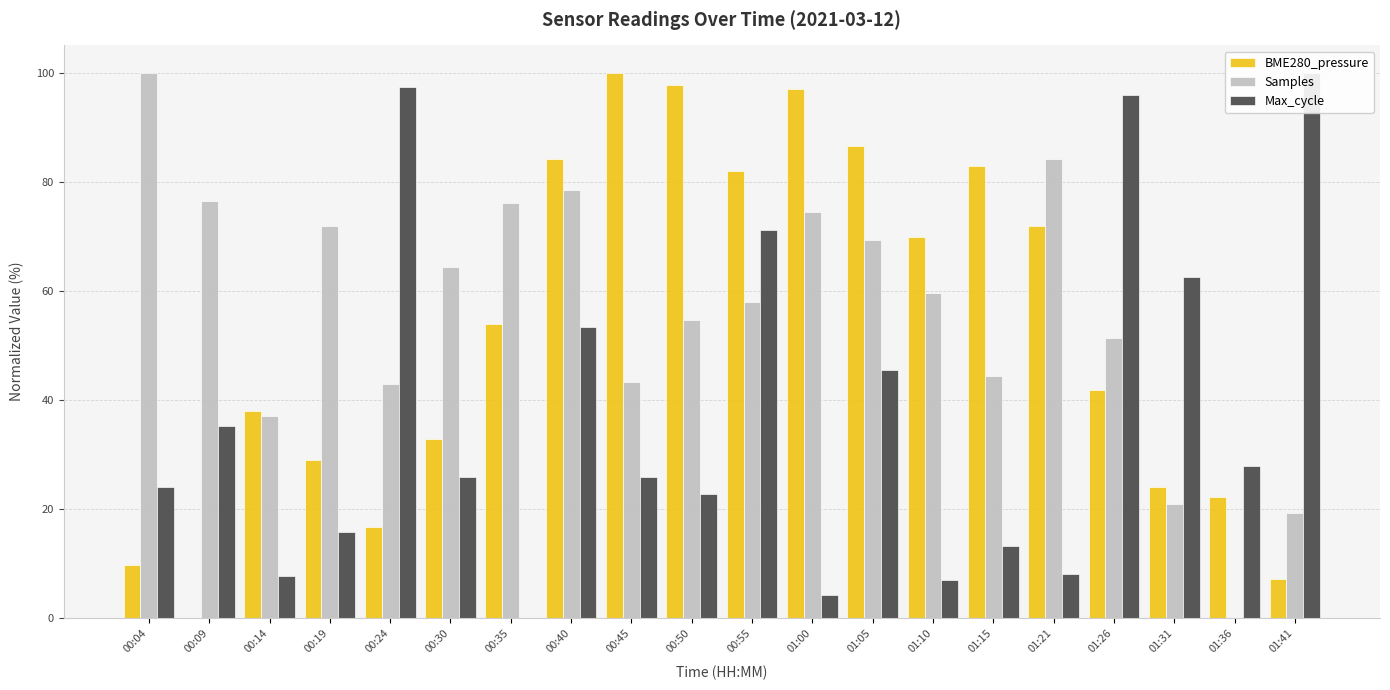

At which category is the sum across all series the highest?

00:40